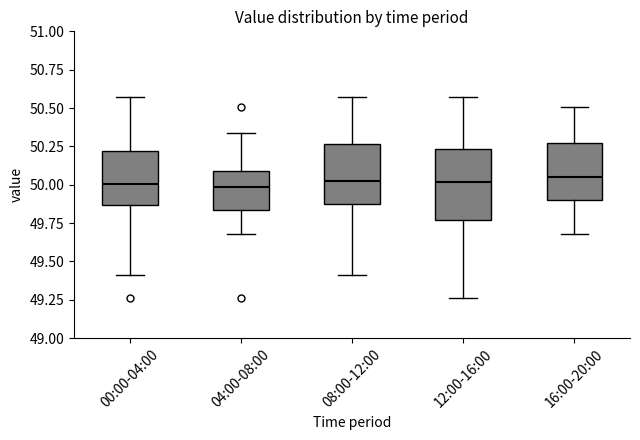

Which box is the tallest, from its lower edge to its upper edge?

12:00-16:00